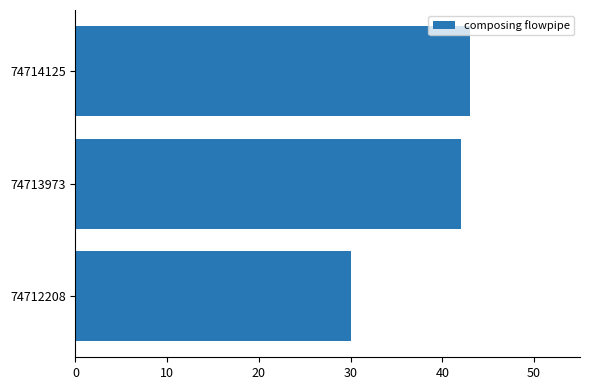

Which category has the highest value across all series?

74714125